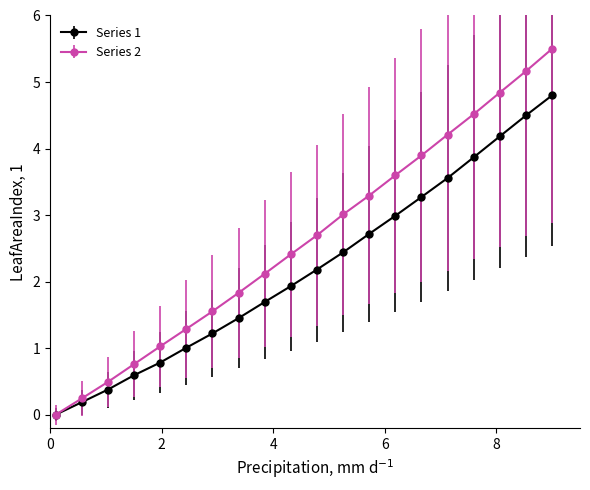

List the series in order of their overall mean, lowest first.

Series 1, Series 2